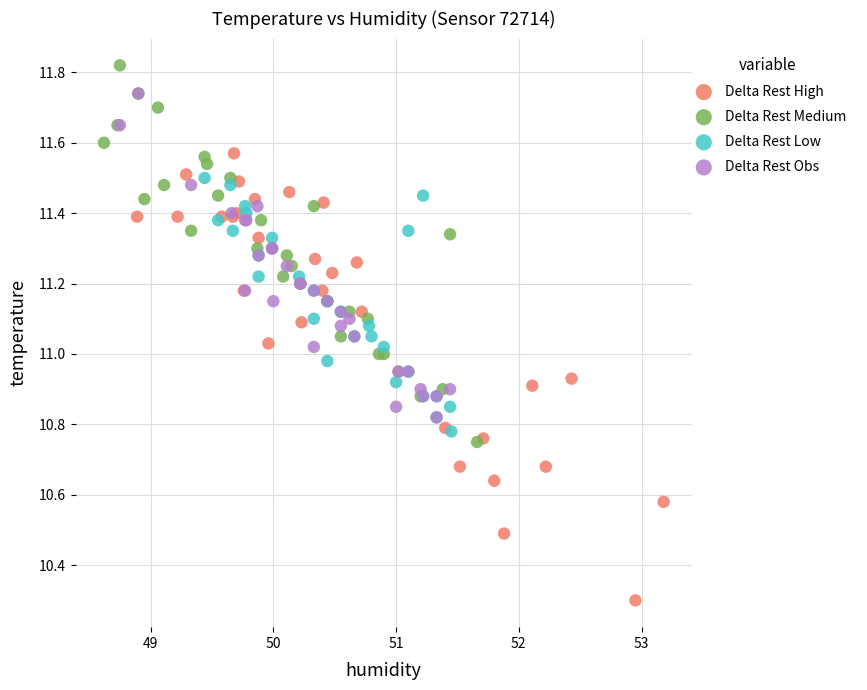

Which series contains the highest Y value?

Delta Rest Medium